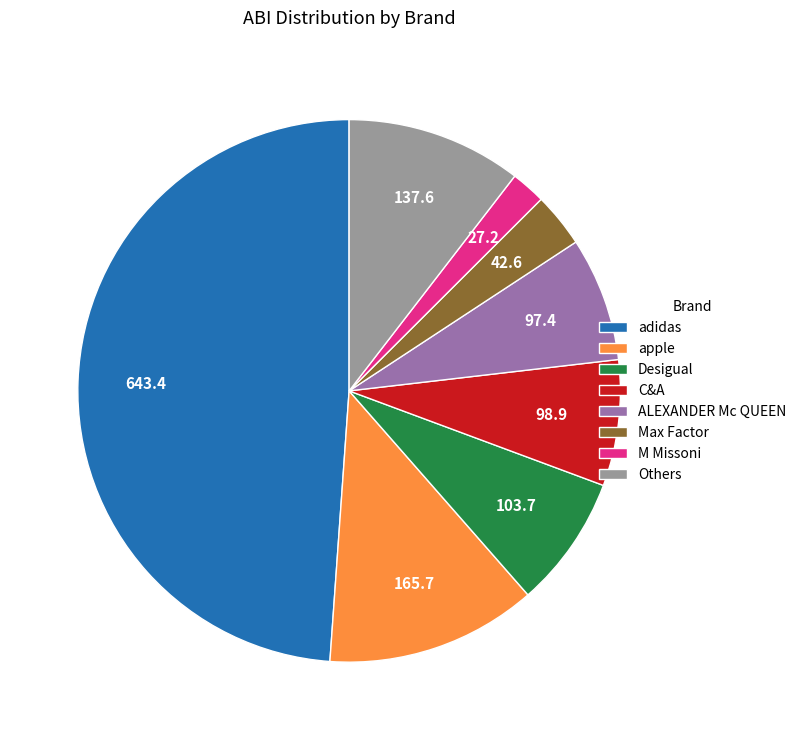

Does any single category account for the majority?

No